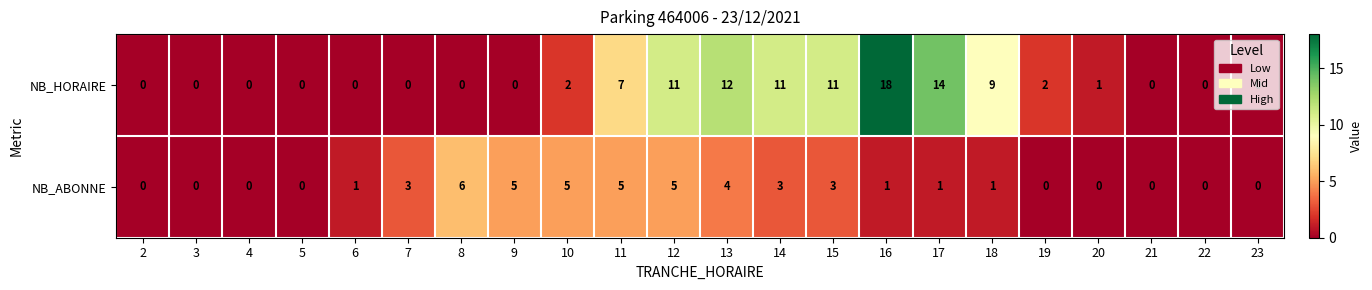

What is the sum of the NB_ABONNE values at 14 and 3?

3